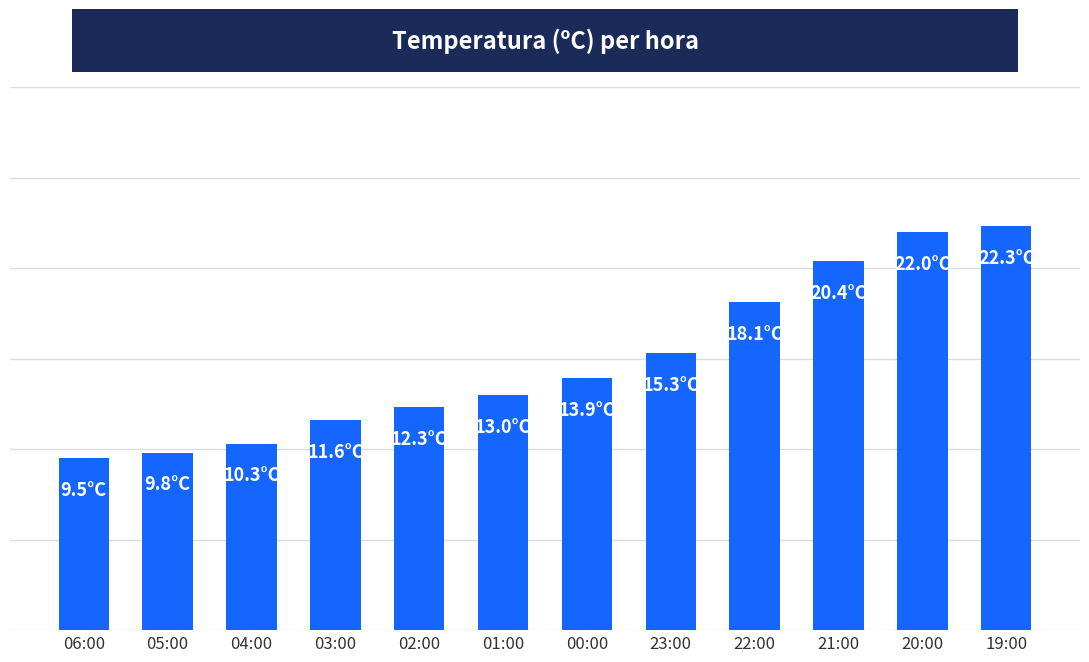

Reading left to right, list all the values displayed in this chart.

9.5	9.8	10.3	11.6	12.3	13.0	13.9	15.3	18.1	20.4	22.0	22.3